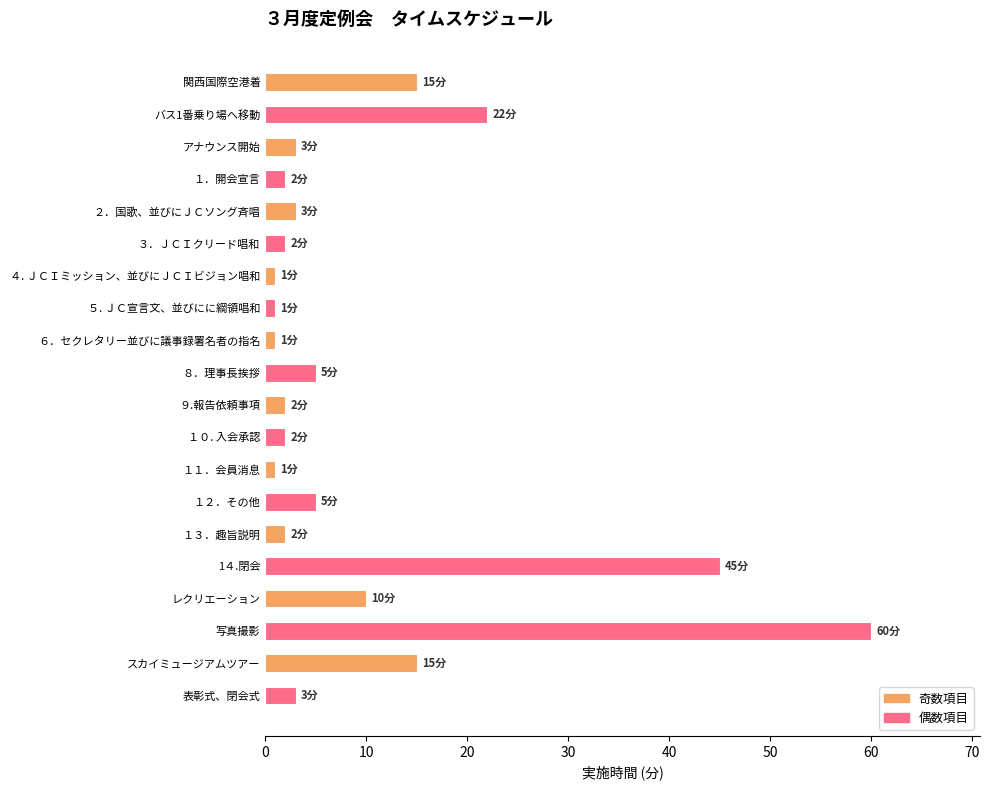

What is the difference between the values at ９.報告依頼事項 and 写真撮影?

58